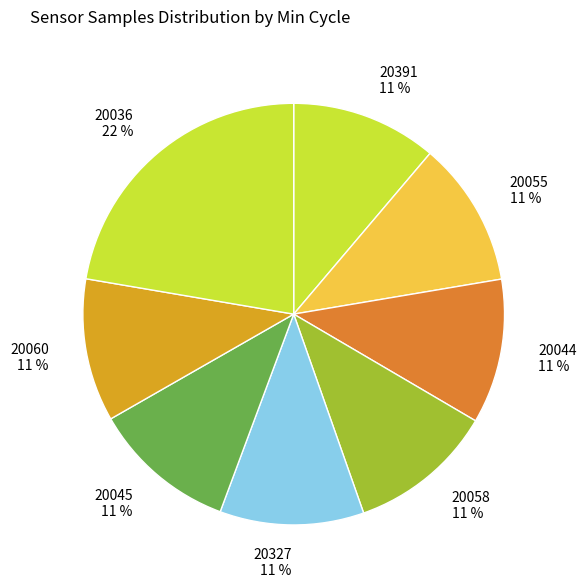

Is there a majority slice in this chart?

No